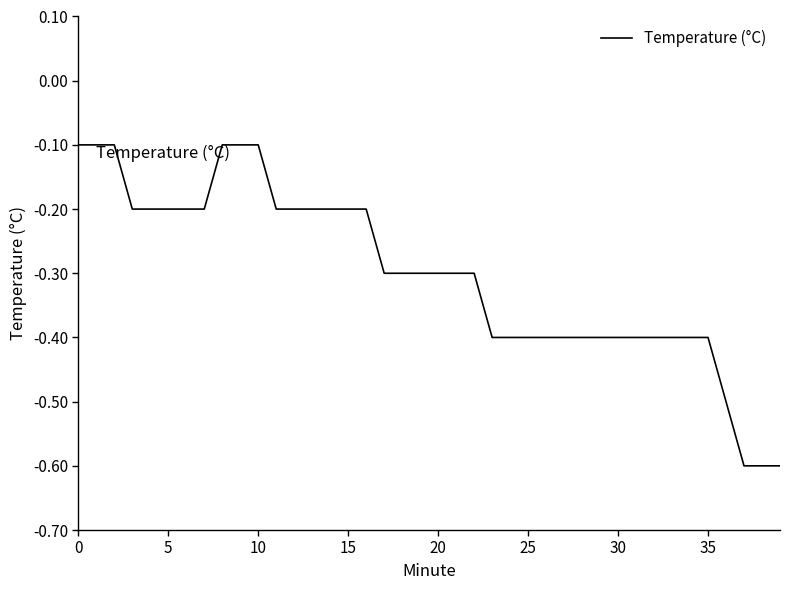

What is the difference between the second highest and second lowest values?

0.5